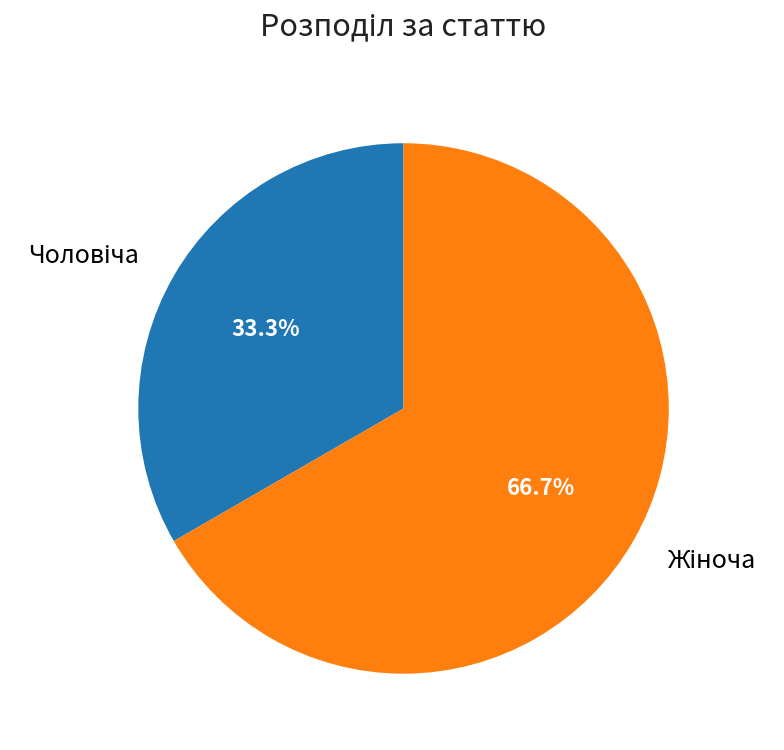

Is there a majority slice in this chart?

Yes